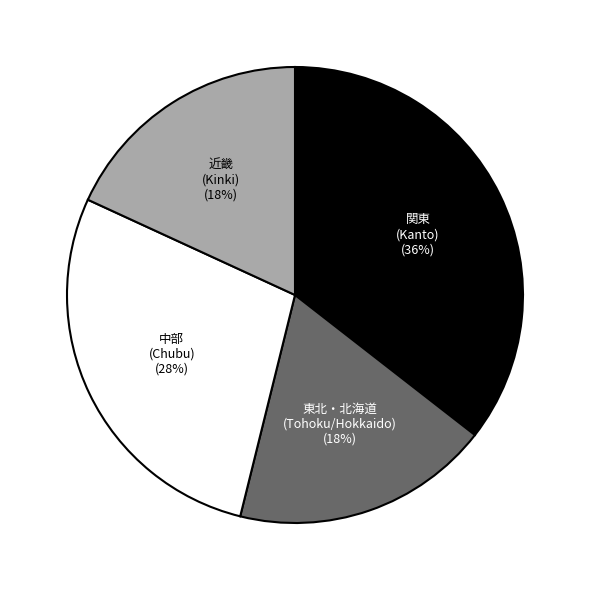

What is the largest slice in the pie chart?

関東 (Kanto)